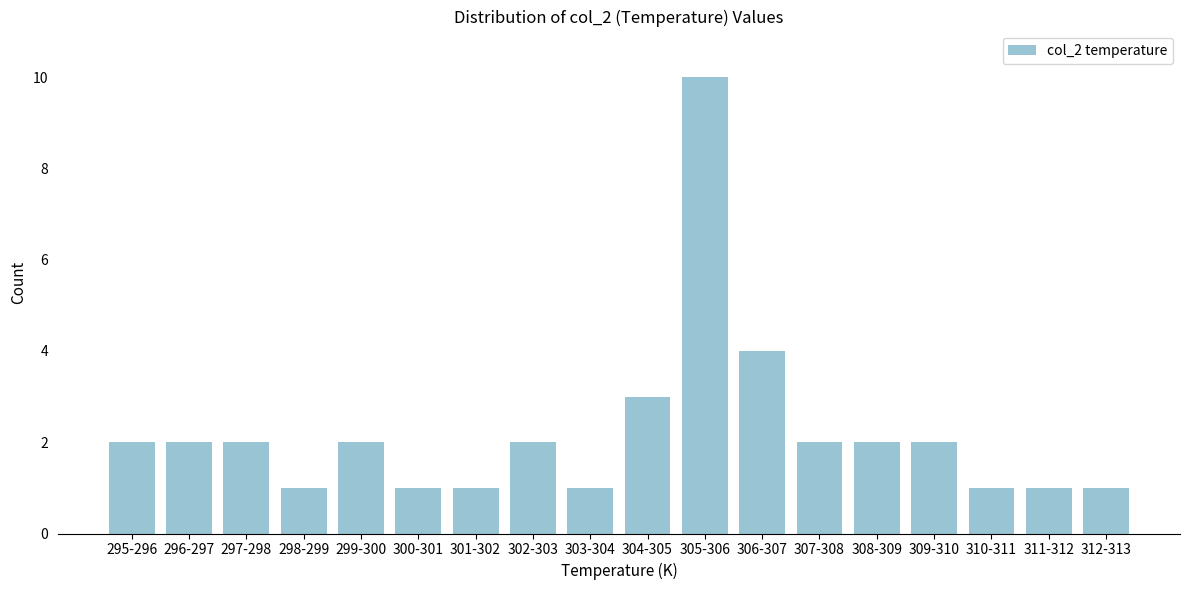

Reading left to right, extract all data points from this chart.

2	2	2	1	2	1	1	2	1	3	10	4	2	2	2	1	1	1